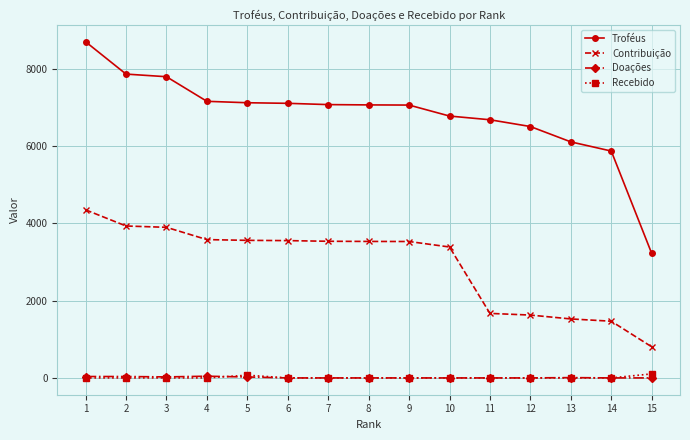

True or false: Recebido and Troféus cross at least once.

False